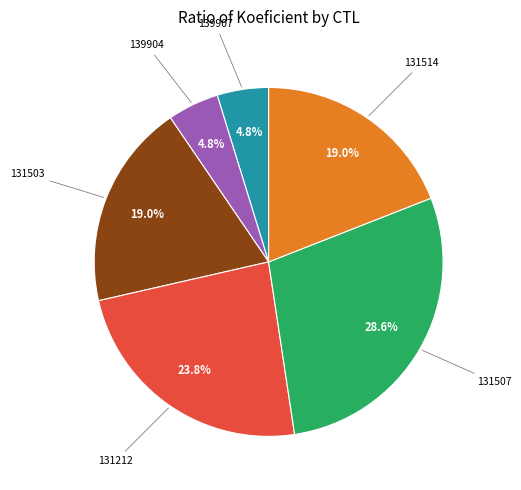

Does any single category account for the majority?

No